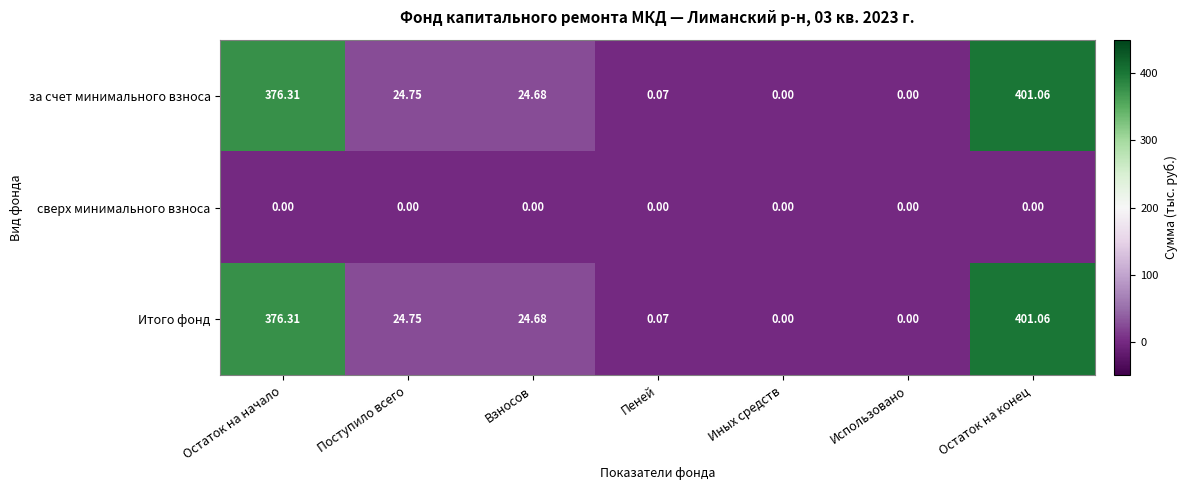

At which label does за счет минимального взноса reach its peak?

Остаток на конец